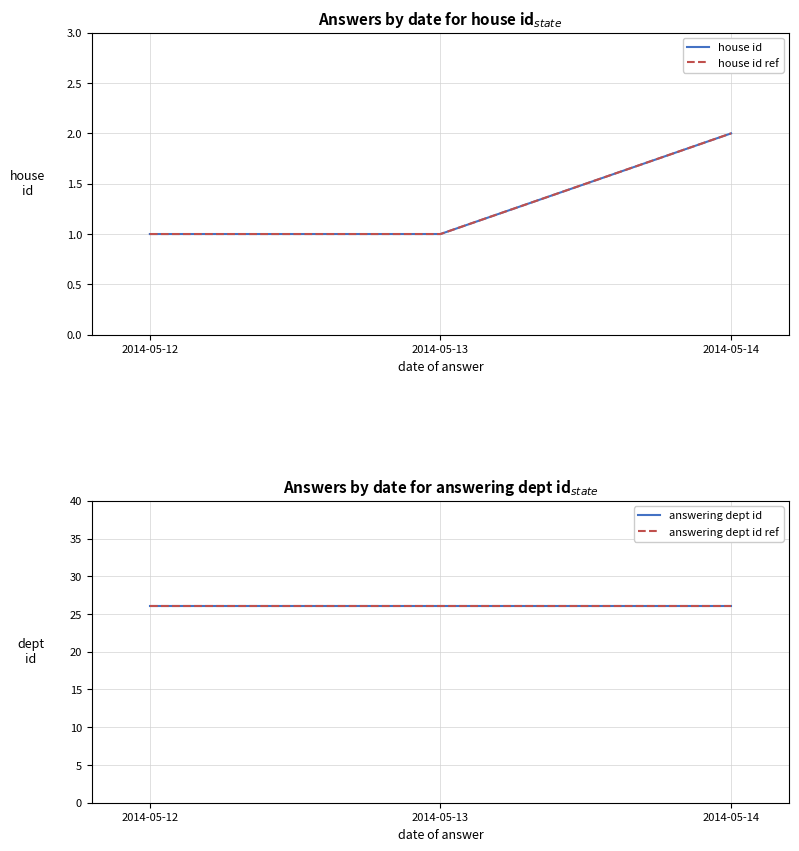

What is the average value of the answering dept id series?

26